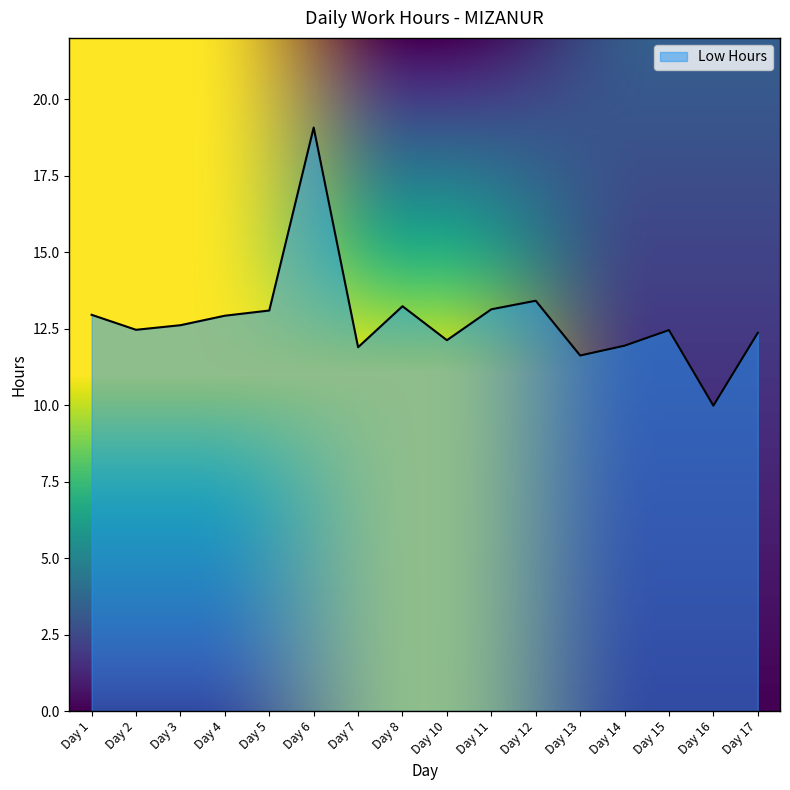

What is the maximum value shown in the chart?

19.1